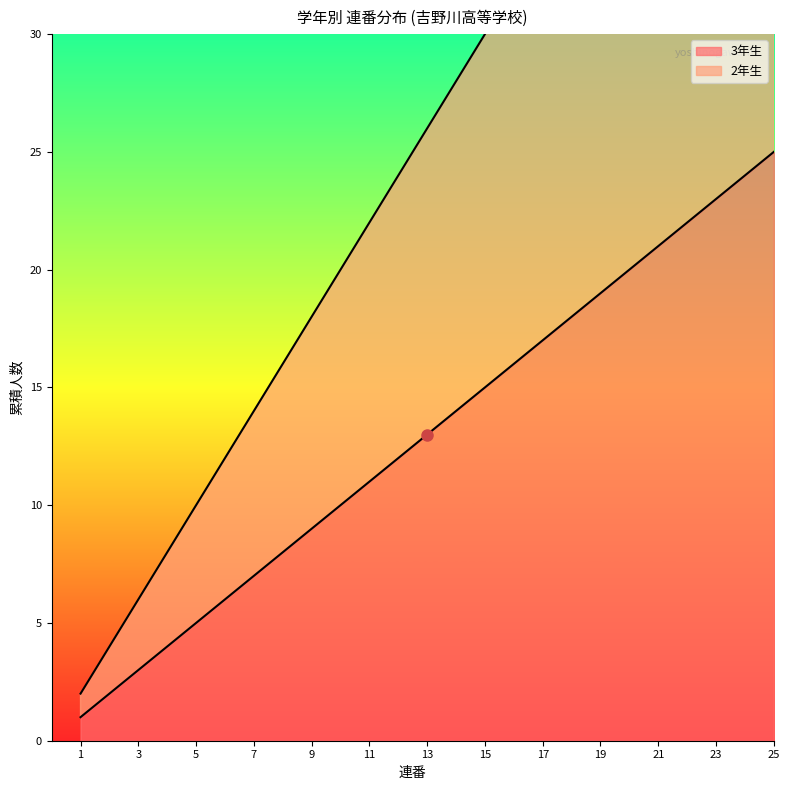

At which label does 3年生 reach its minimum?

1